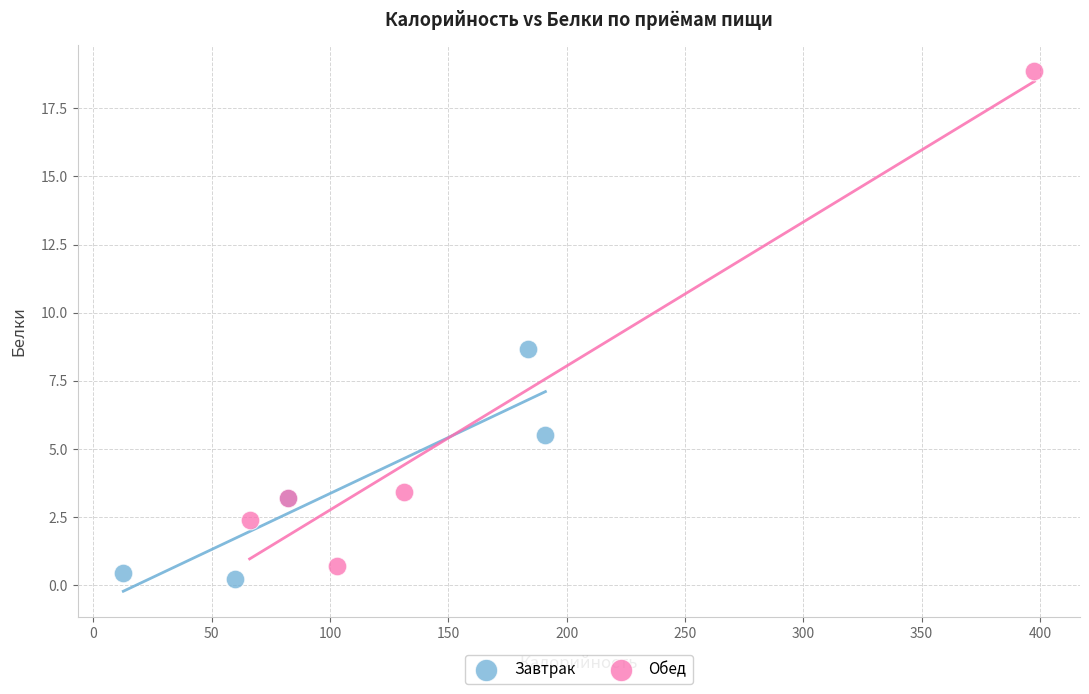

Which series reaches the minimum Y coordinate?

Завтрак